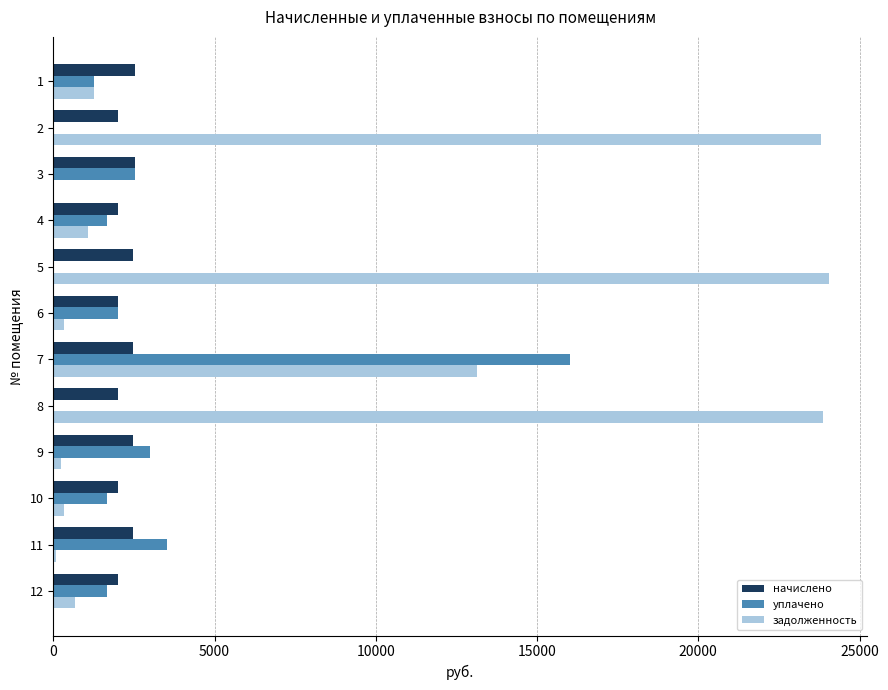

Is the value of уплачено at 10 greater than the value of начислено at 11?

No